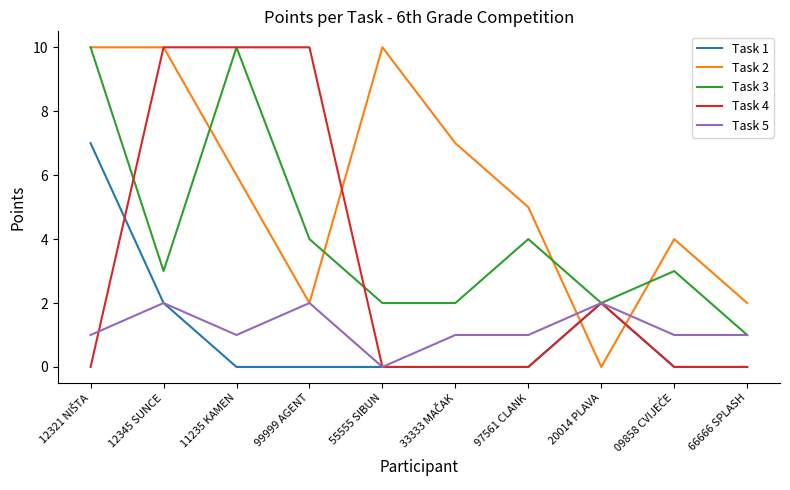

The Task 1 series shows 1 at 20014 PLAVA. True or false?

False